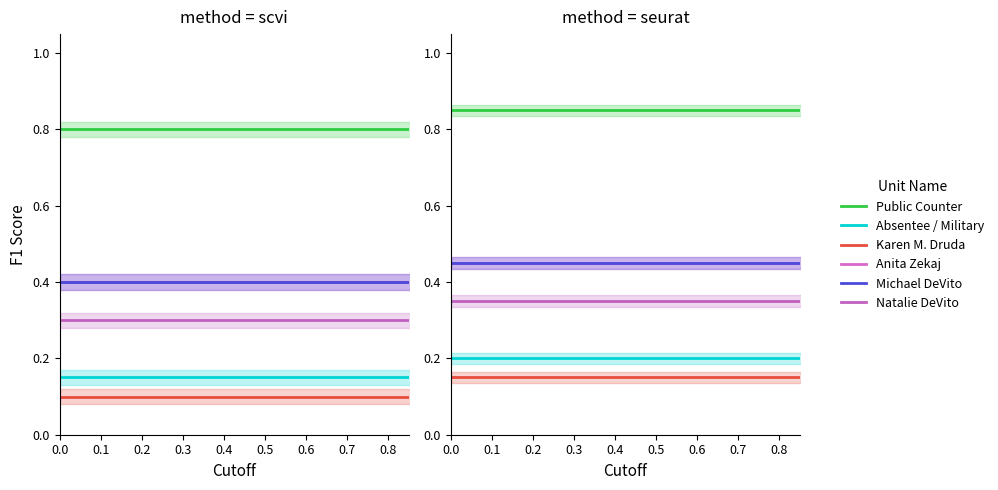

How many categories are shown in the chart?

8